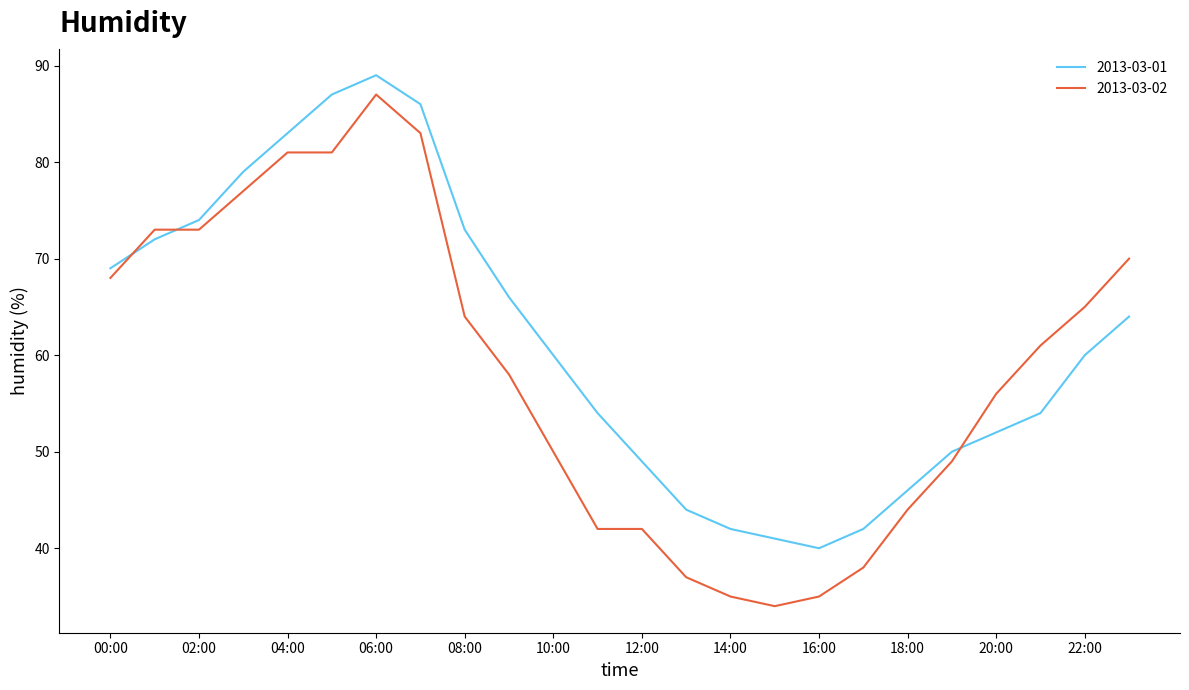

True or false: 2013-03-01 and 2013-03-02 cross at least once.

True